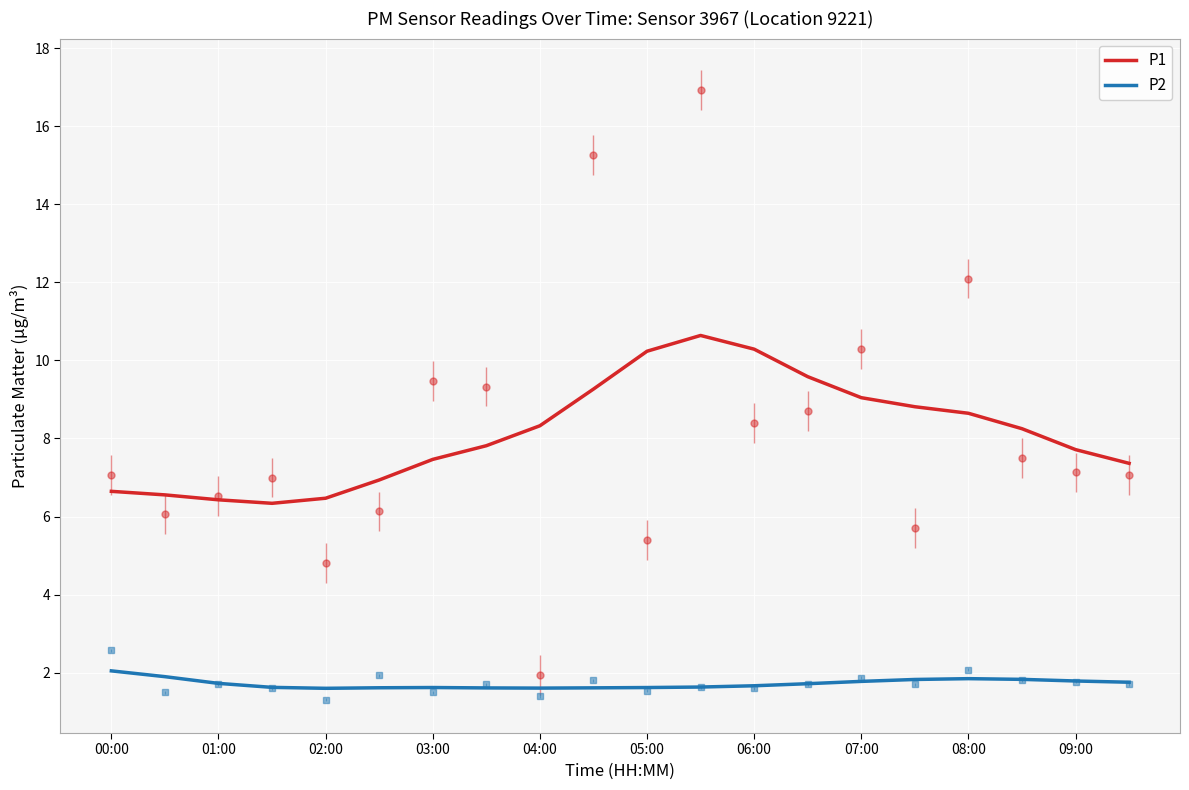

What is the average value of the P2 series?

1.7